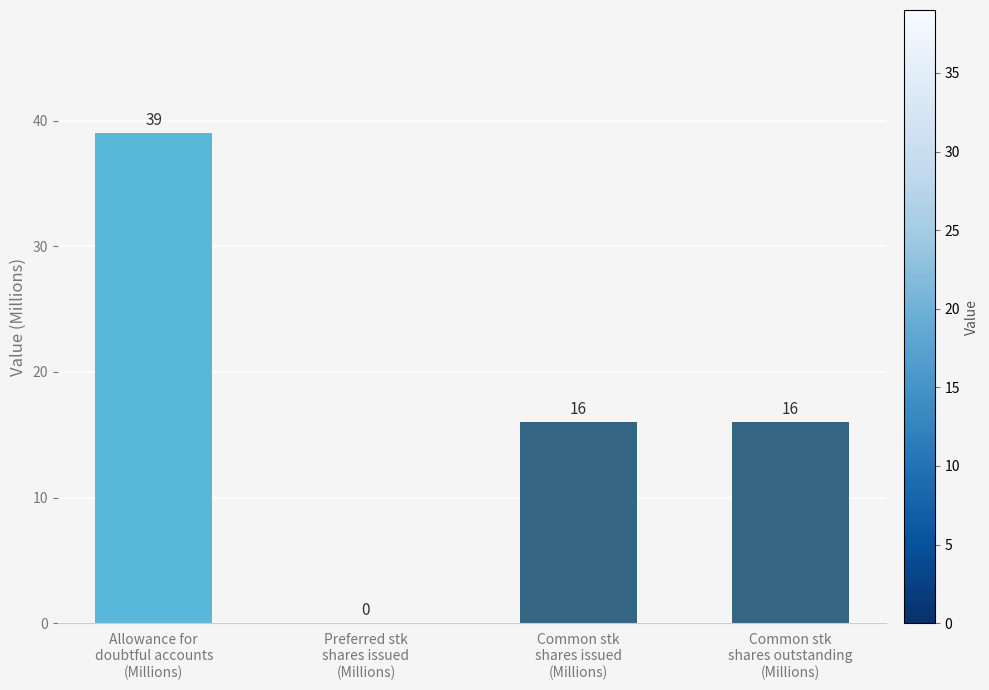

How many values are between 16 and 39?

3